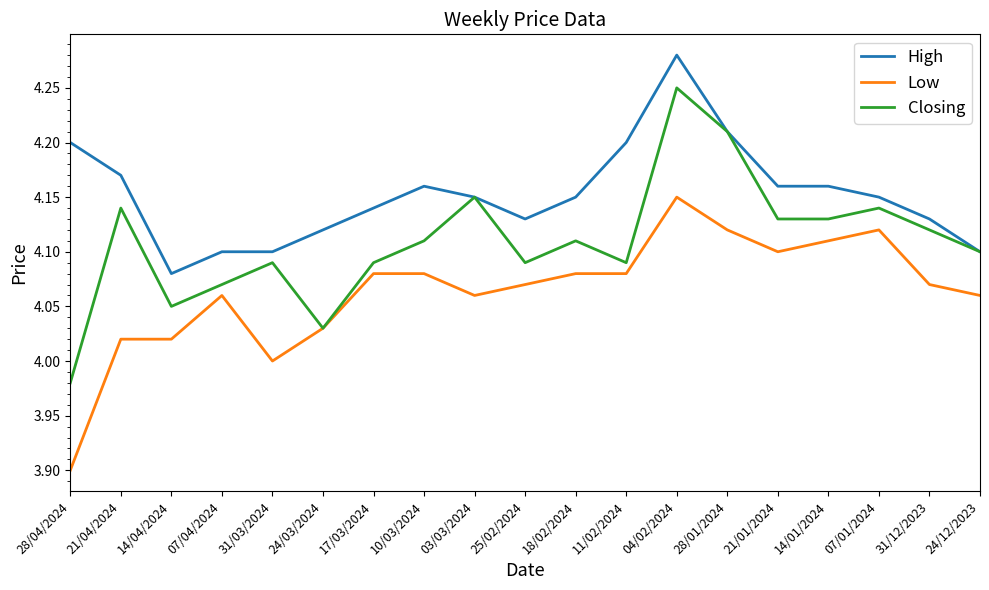

The Low series shows 4.1 at 14/01/2024. True or false?

True